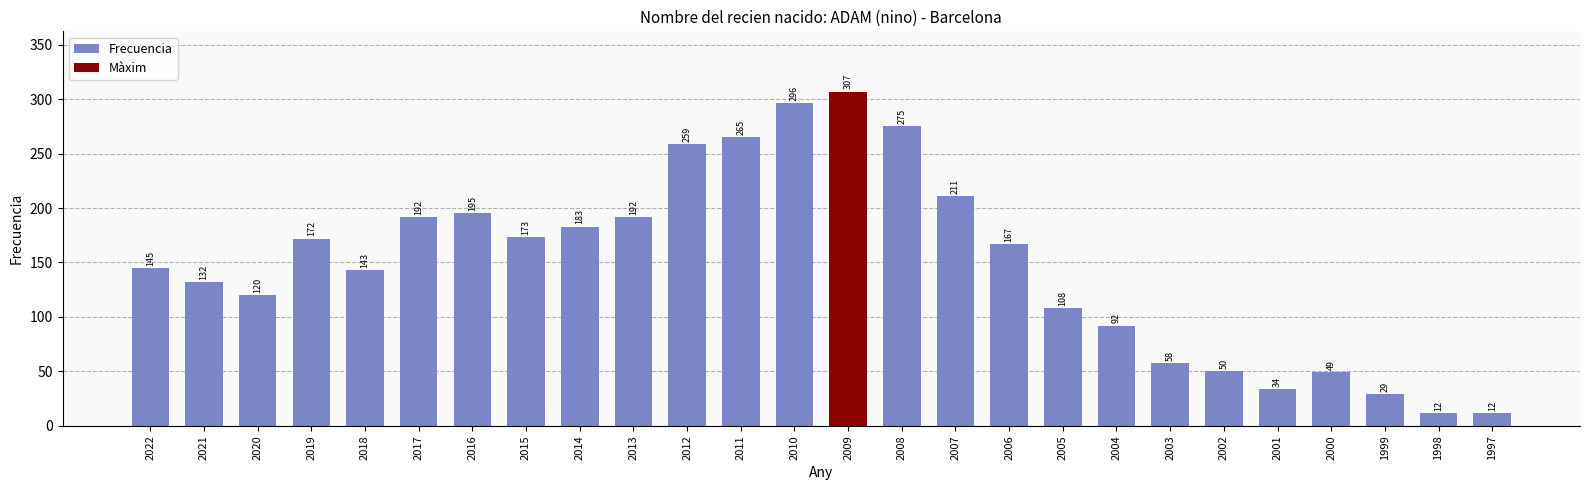

Does the chart contain any negative values?

No